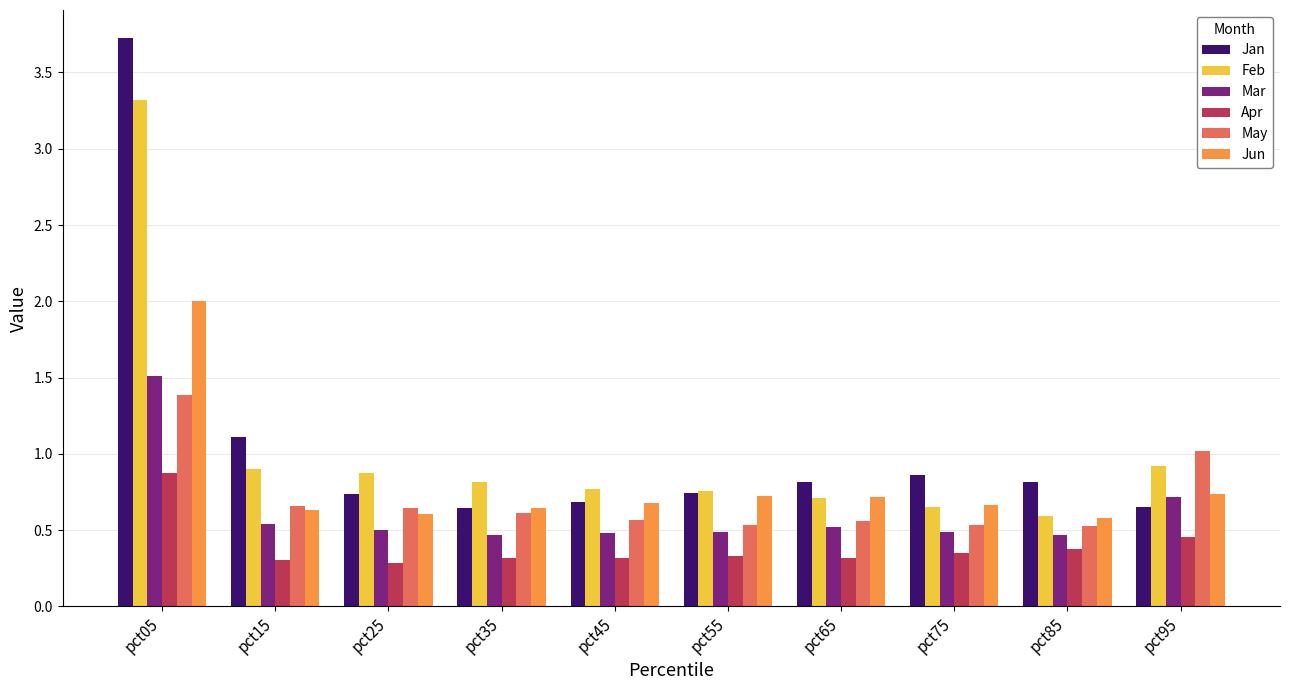

Which series changed the most between pct35 and pct95?

May